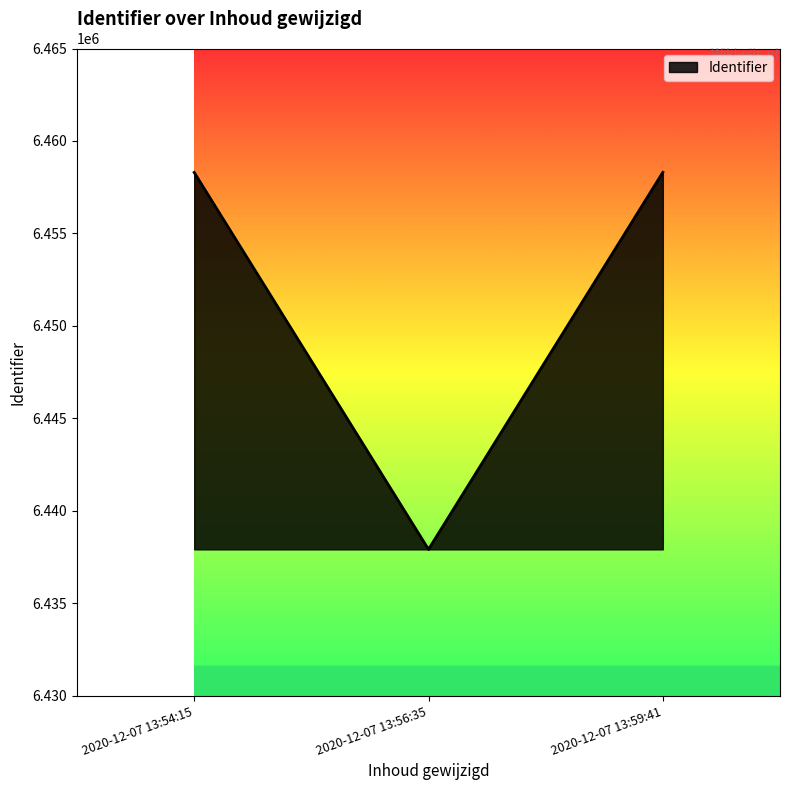

At which category does the chart reach its peak across all series?

2020-12-07 13:59:41